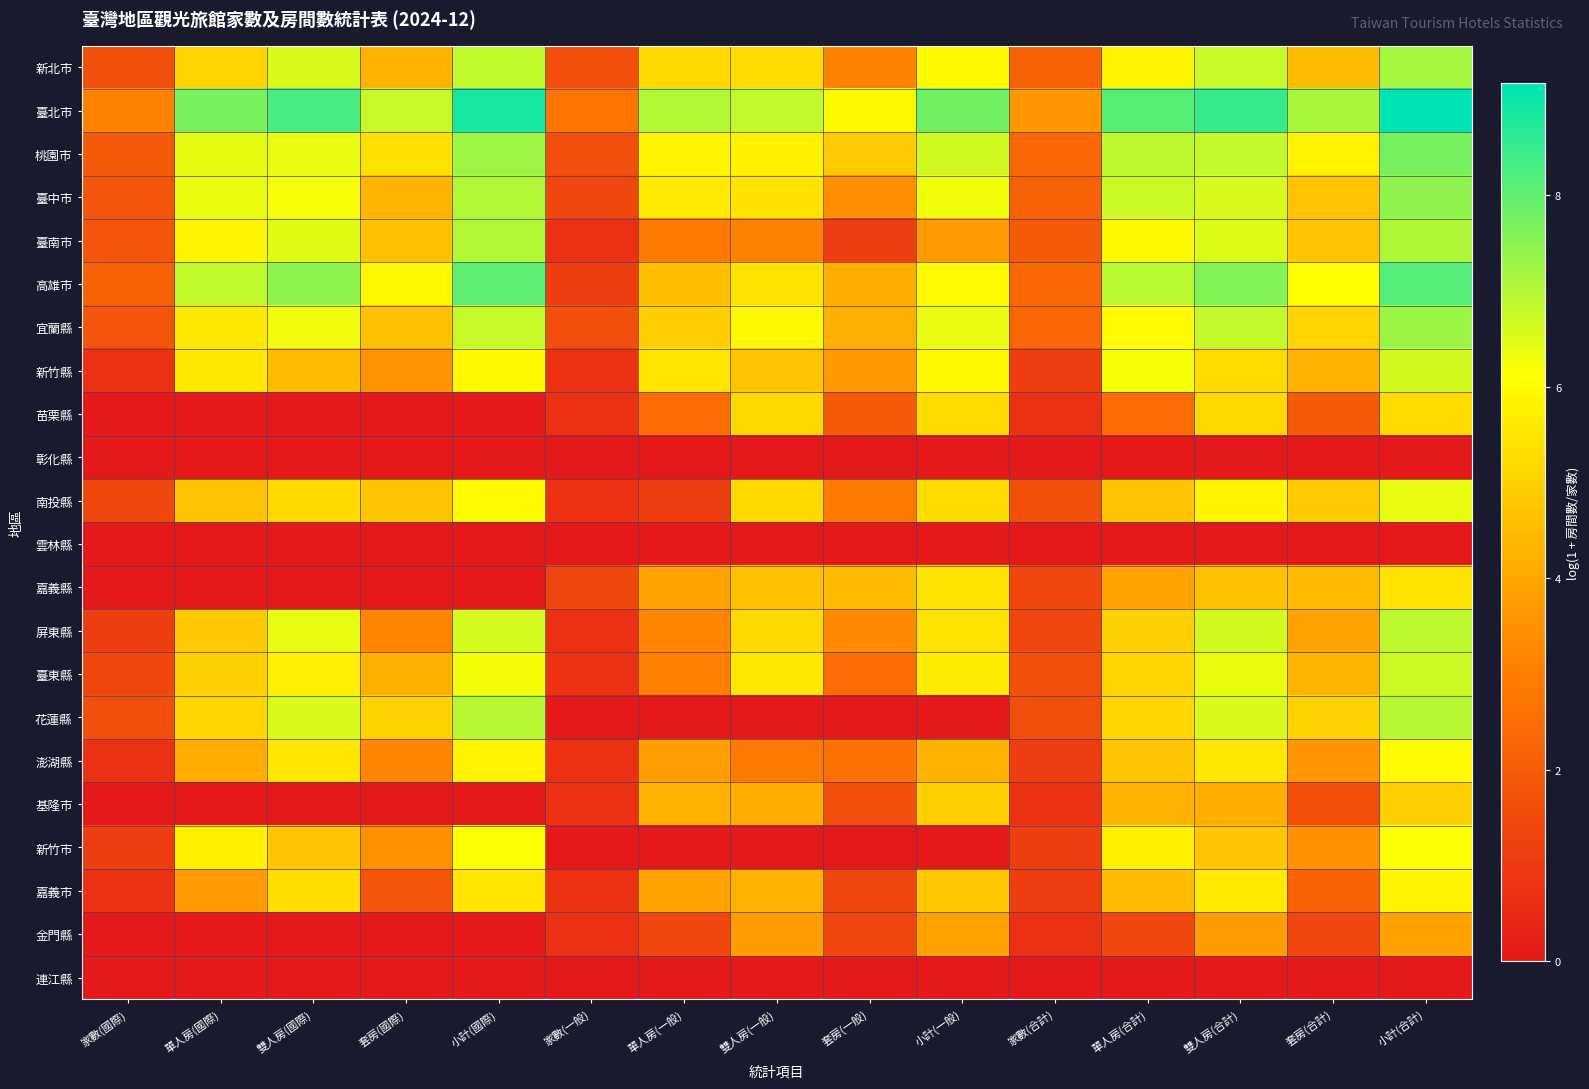

What is the total value across all series at 單人房(國際)?

82.6